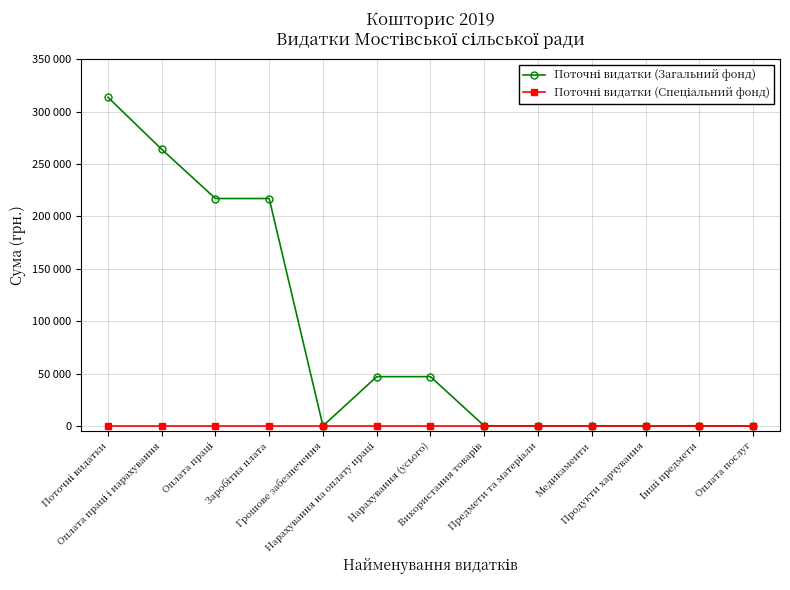

Is this an area chart (filled region under the line)?

No